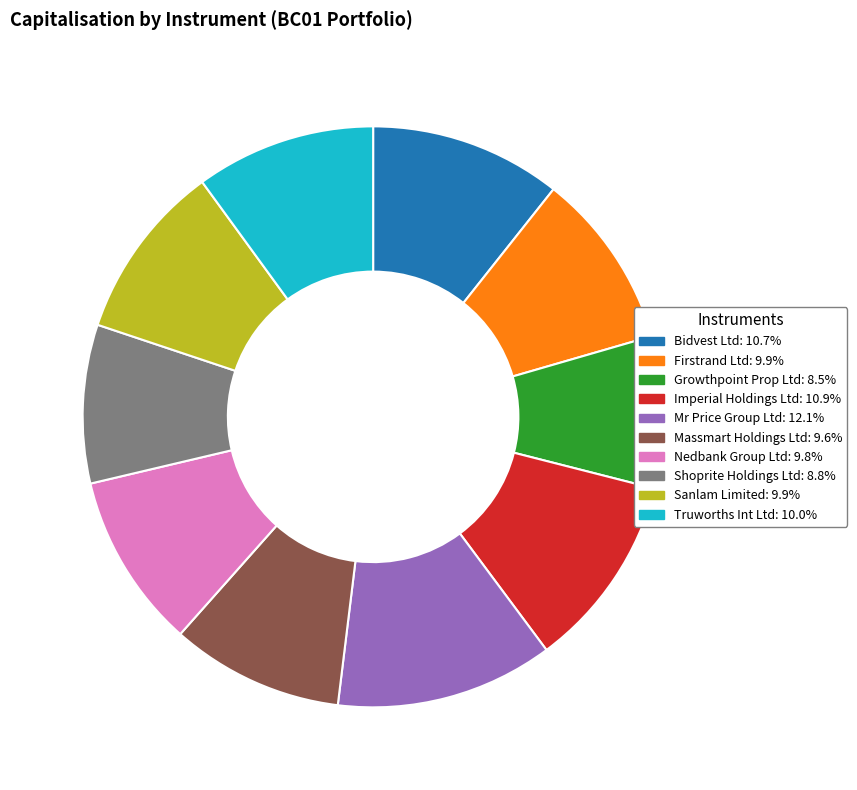

Is the sum of Imperial Holdings Ltd and Massmart Holdings Ltd greater than half?

No